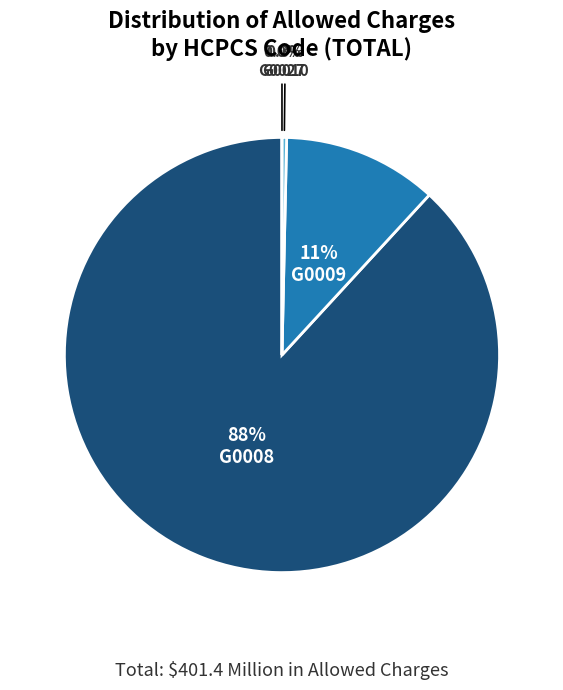

What percentage is the G0009 slice, to the nearest percent?

11%